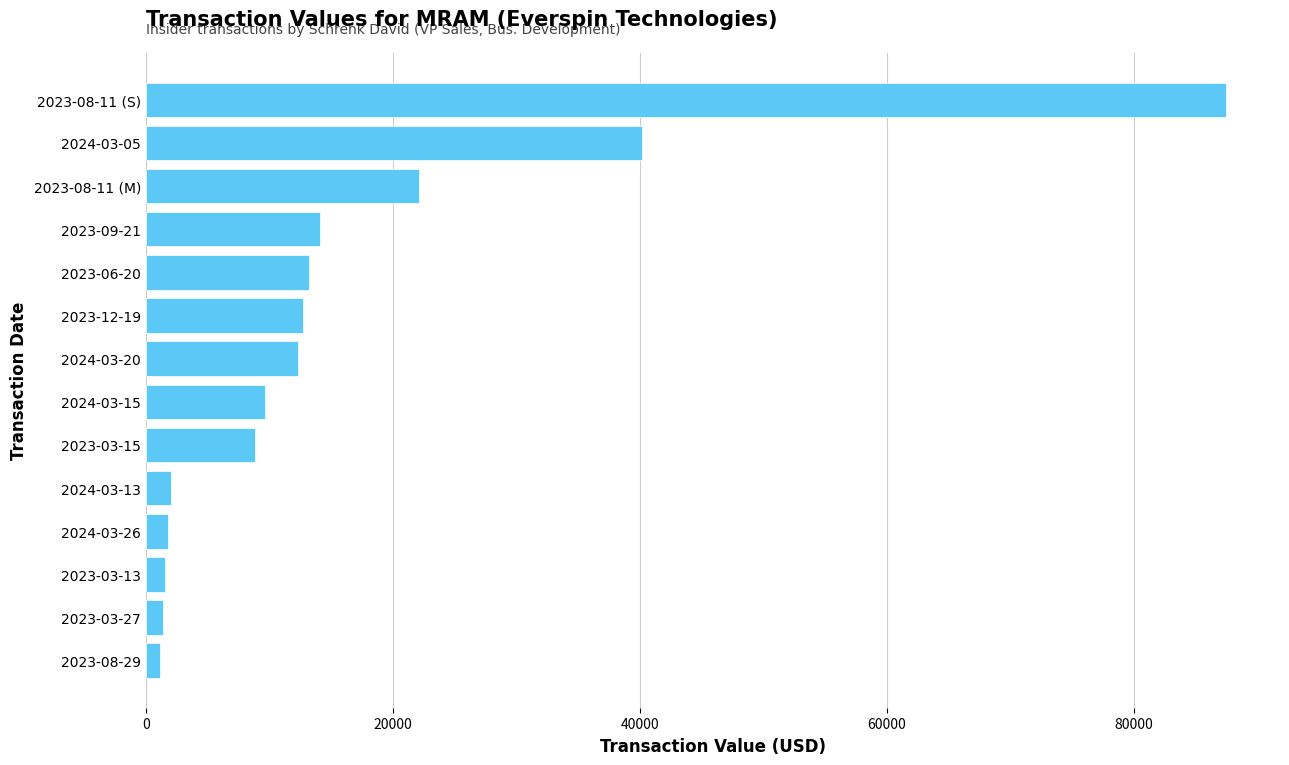

At which label is the value closest to 44328?

2024-03-05